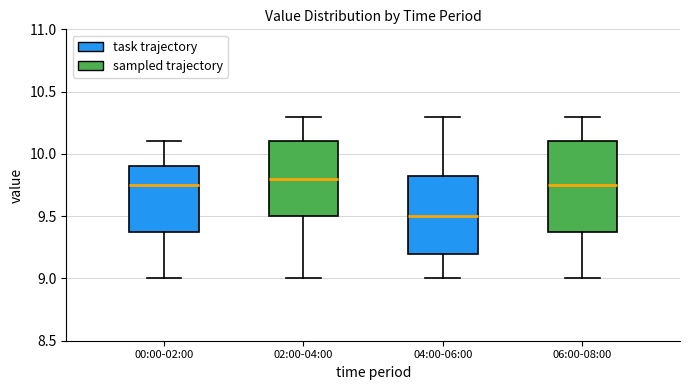

Where does the upper whisker of the box for 02:00-04:00 end on the y-axis? The values are not printed on the chart, so give them approximately, as read against the axis.

10.30